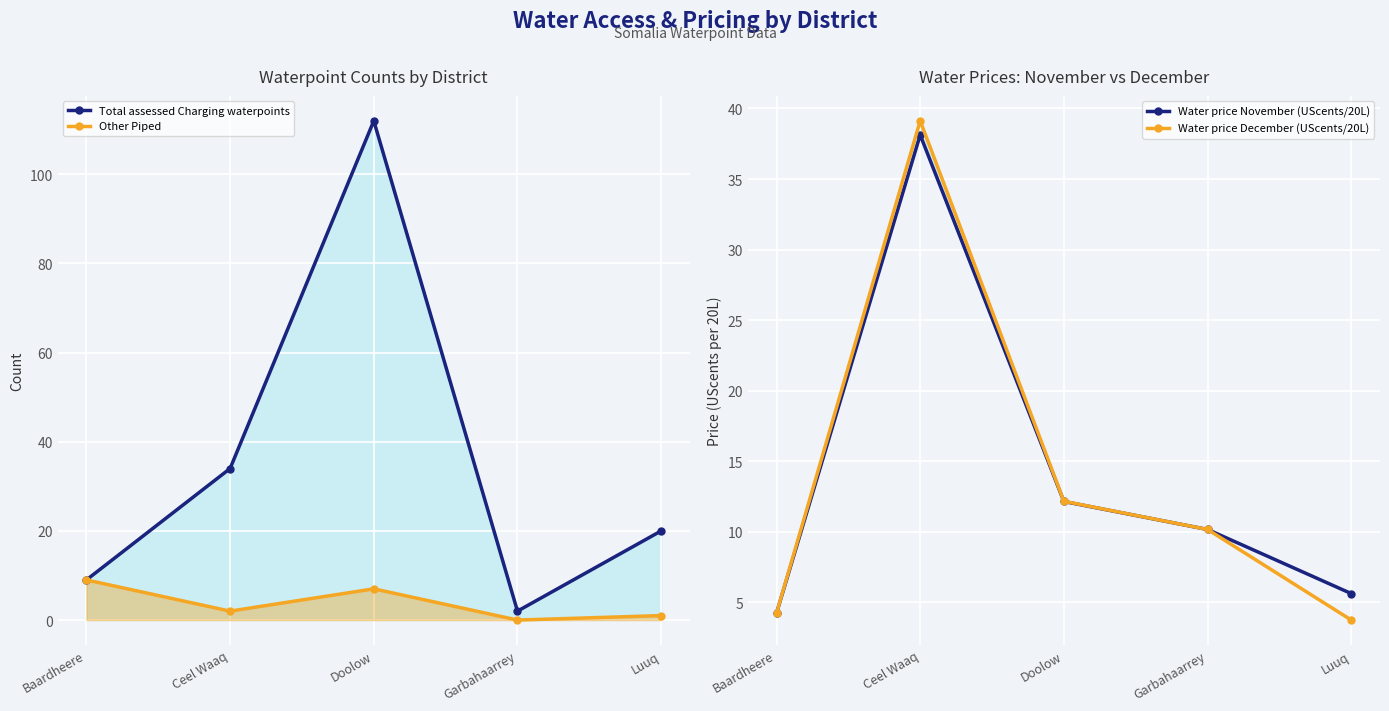

How many categories are shown in the chart?

5